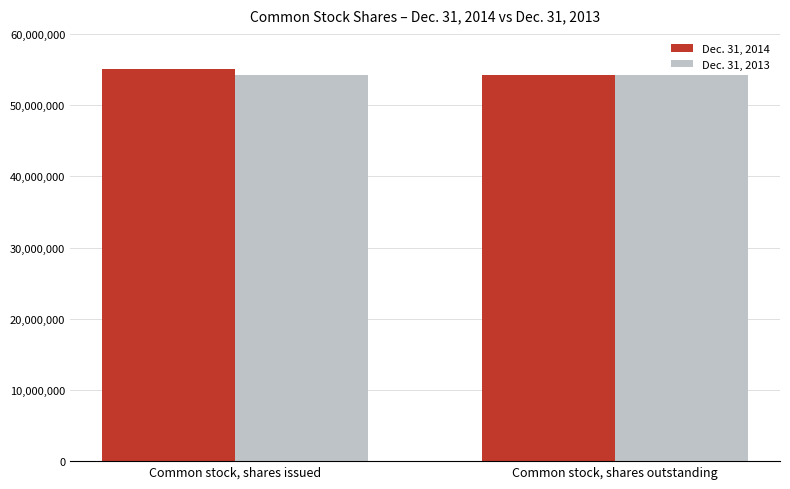

What is the label of the 2nd bar from the right?

Common stock, shares issued